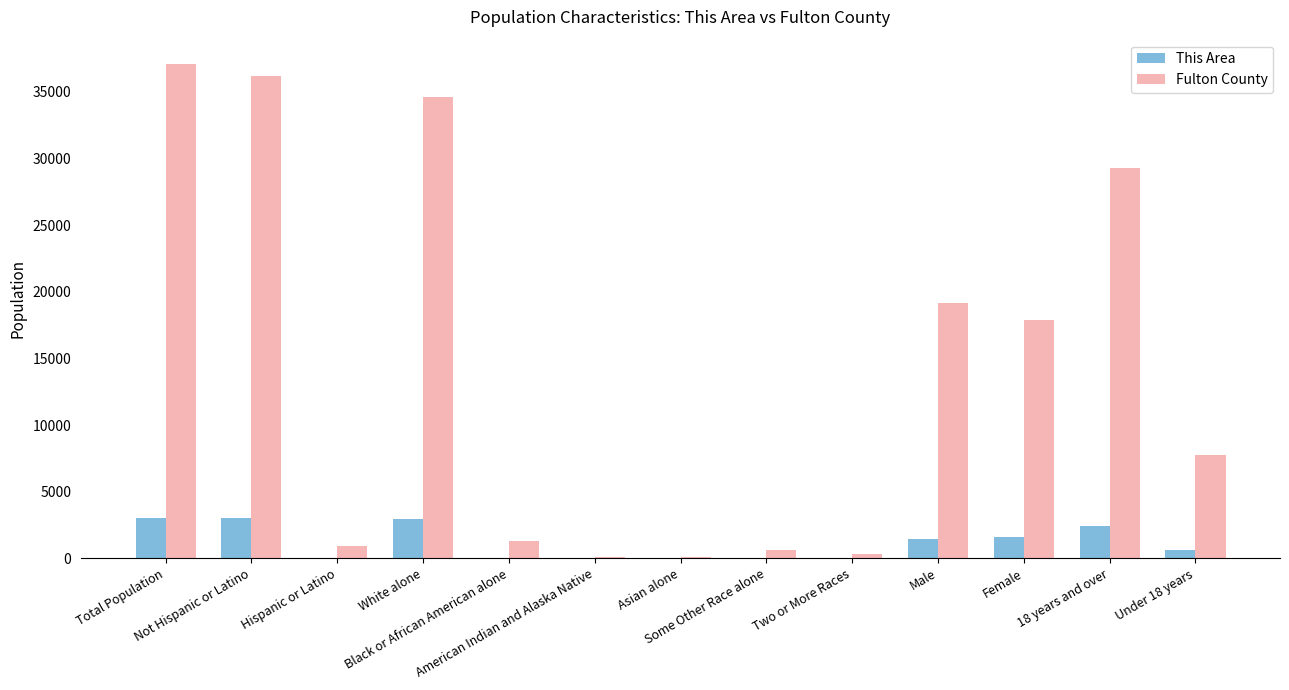

What is the sum of all Fulton County values?

185343